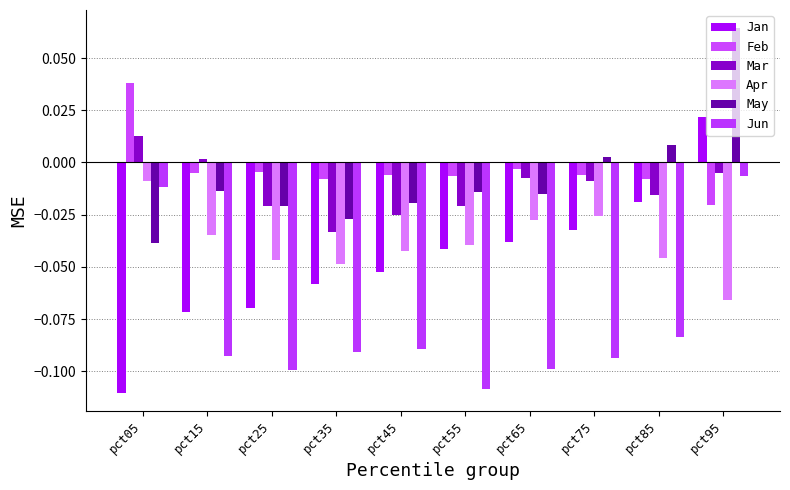

How many positive values does the Feb series have?

1